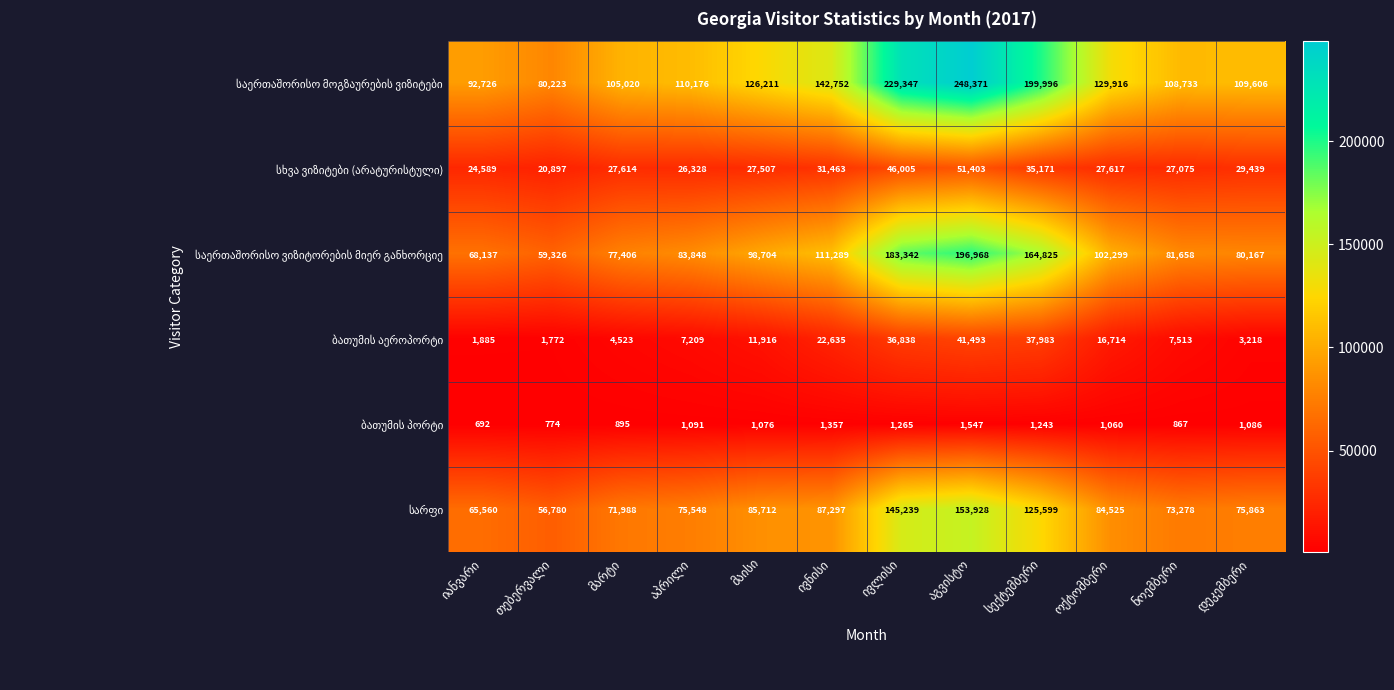

What is the minimum value shown in the chart?

692